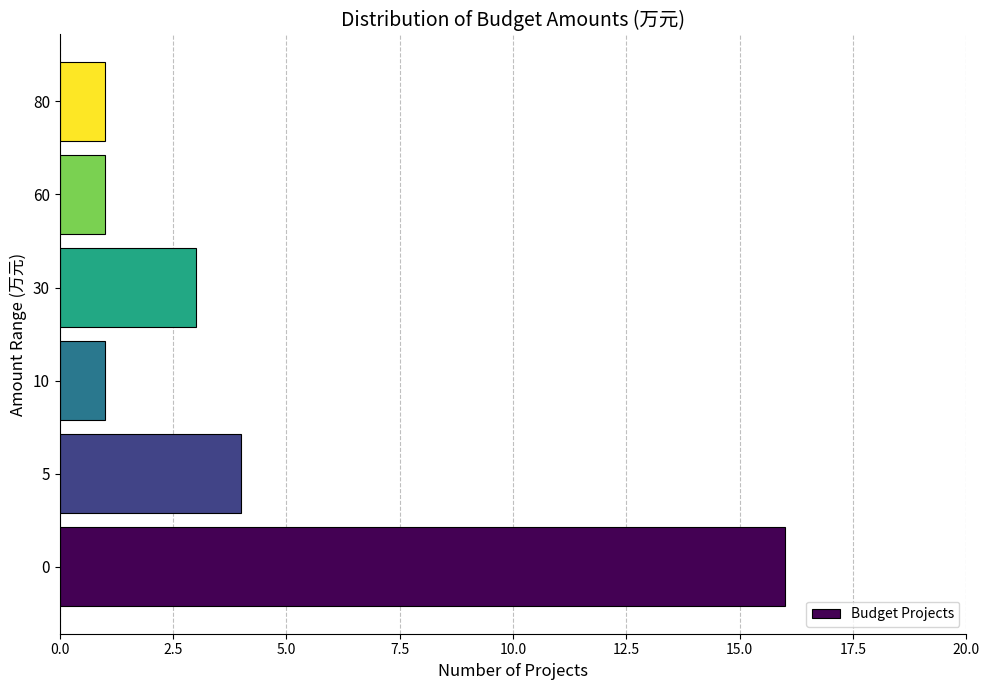

Reading bottom to top, extract all data points from this chart.

16	4	1	3	1	1